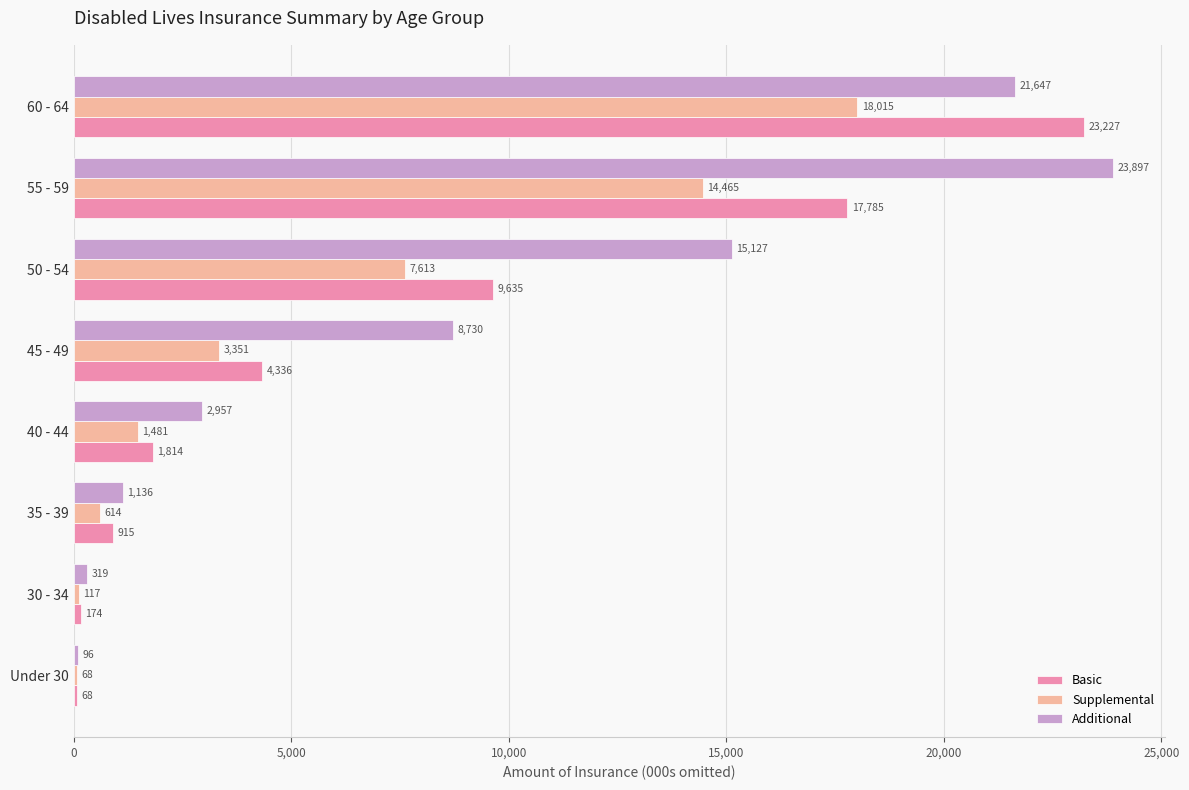

The value of Additional at 45 - 49 is 8730. True or false?

True